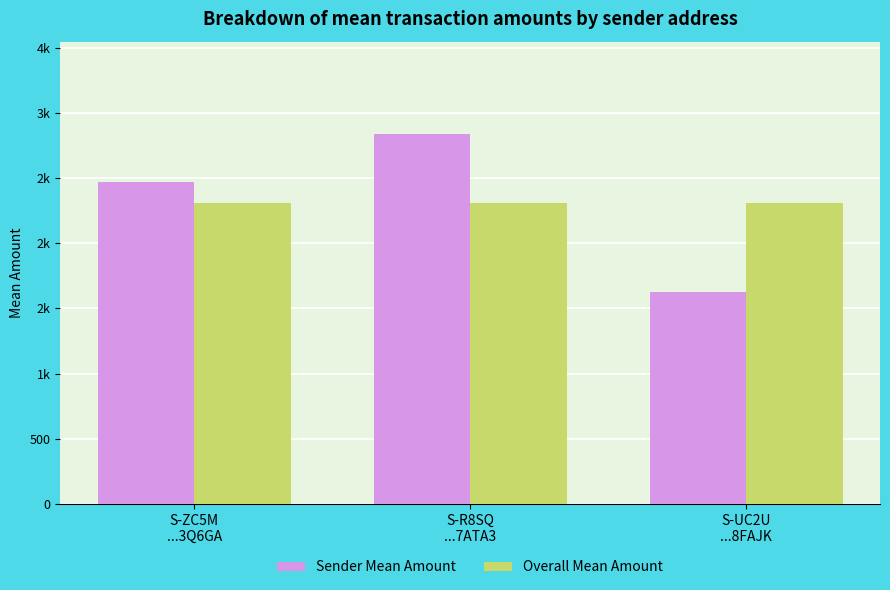

Which label corresponds to the smallest value in the chart?

S-UC2U
...8FAJK